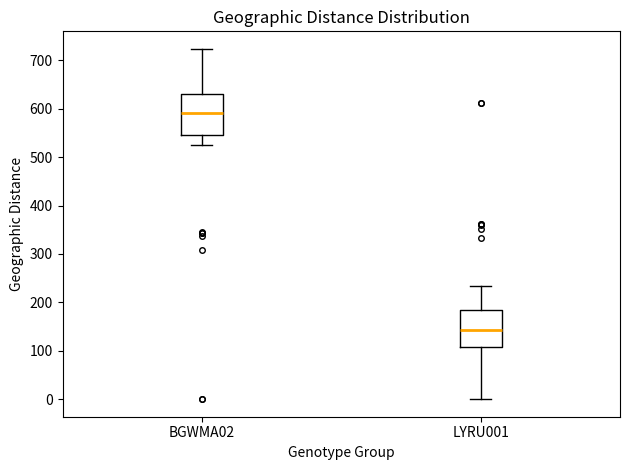

Reading left to right, transcribe this box plot: for each box, give where its median line is, the range the box spans, and where its two whiskers end, as read against the y-axis. The values are not printed on the chart, so give them approximately, as read against the axis.

BGWMA02: median 590, box 550 to 630, whiskers 530 to 720
LYRU001: median 140, box 110 to 190, whiskers 0 to 230